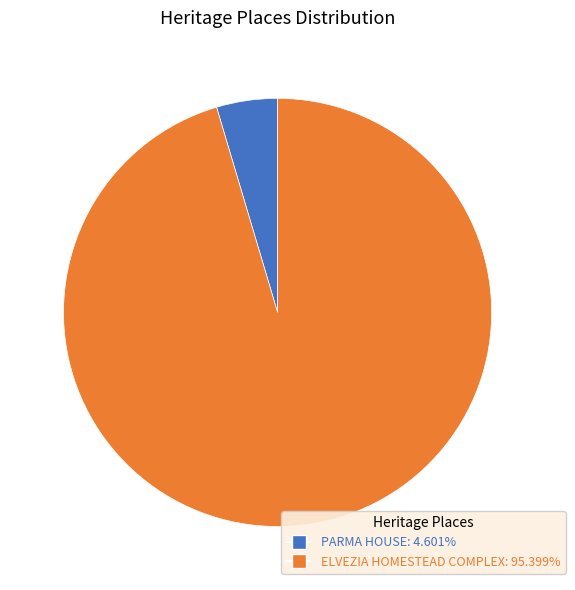

Which has a higher value, PARMA HOUSE or ELVEZIA HOMESTEAD COMPLEX?

ELVEZIA HOMESTEAD COMPLEX